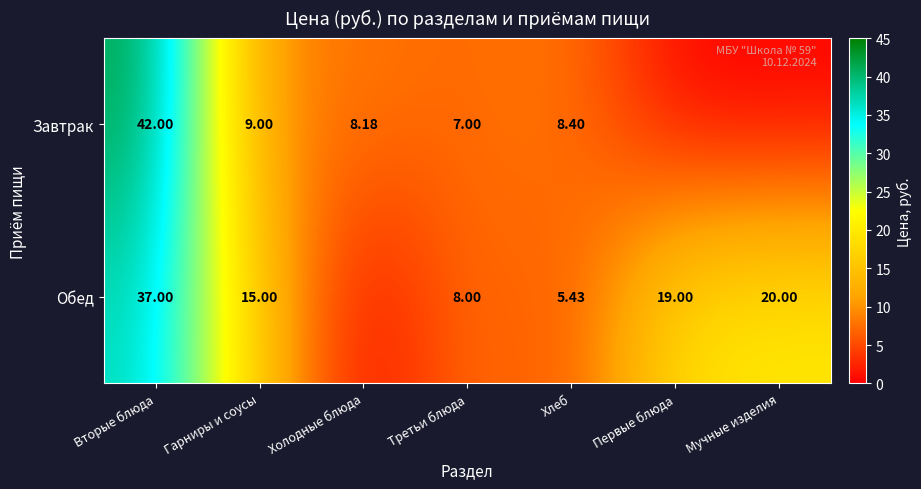

How many data points does each series have?

7